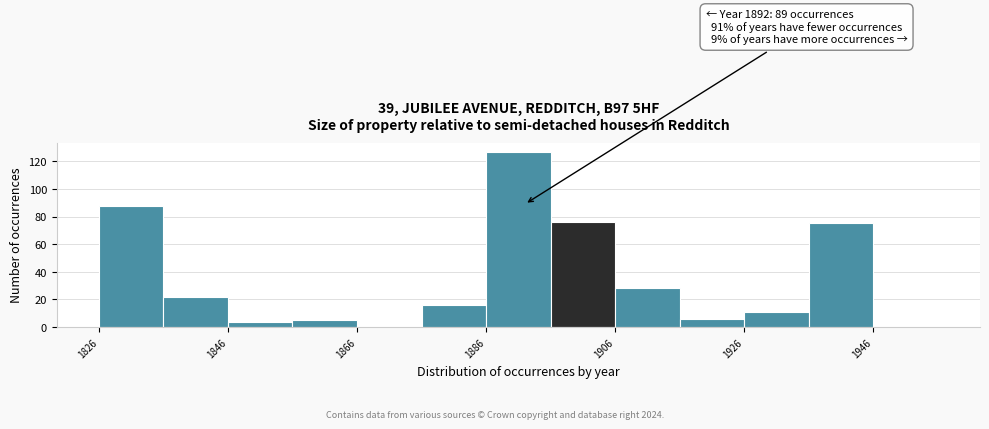

Over which range of the x-axis is the bar tallest?

1886 to 1896